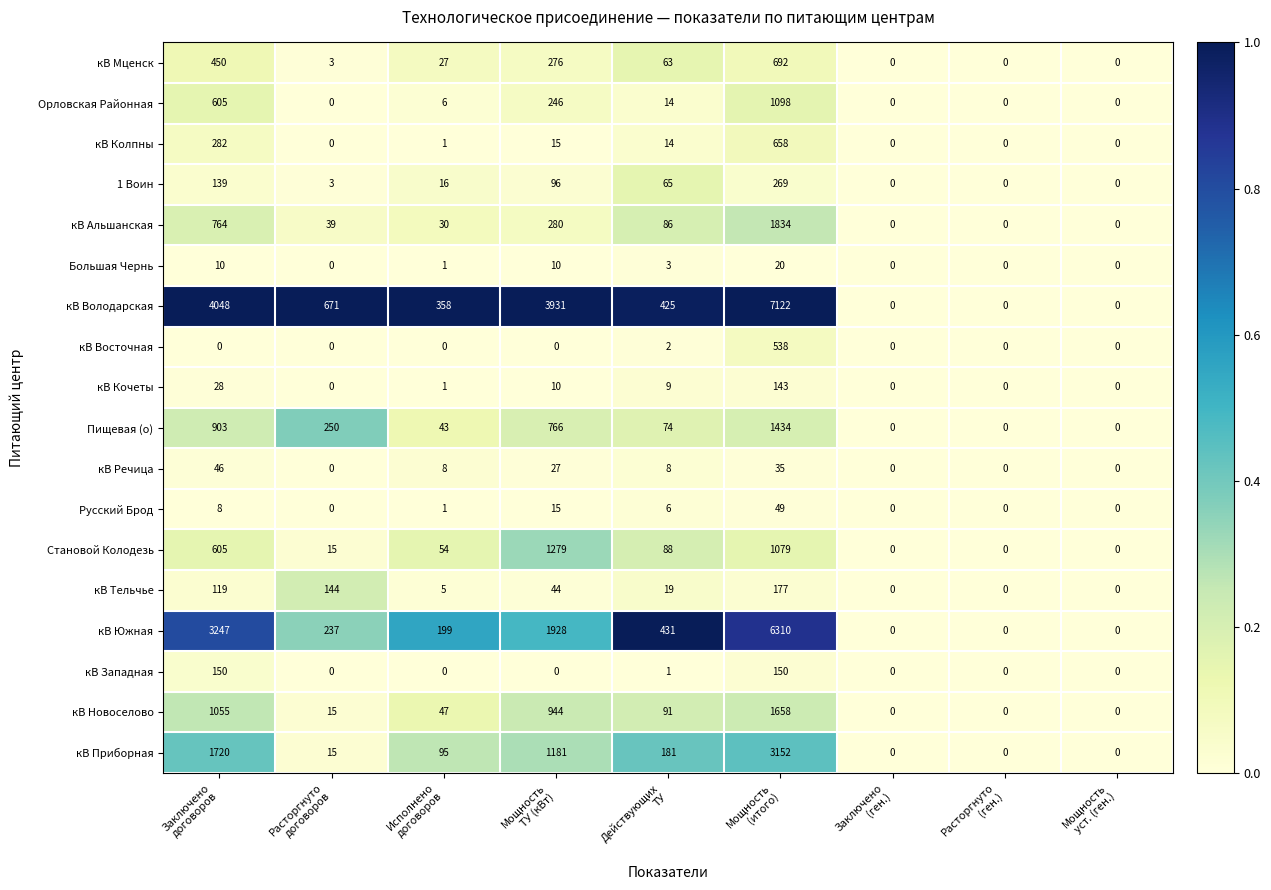

Count the кВ Речица values in the range 0 to 27.

7